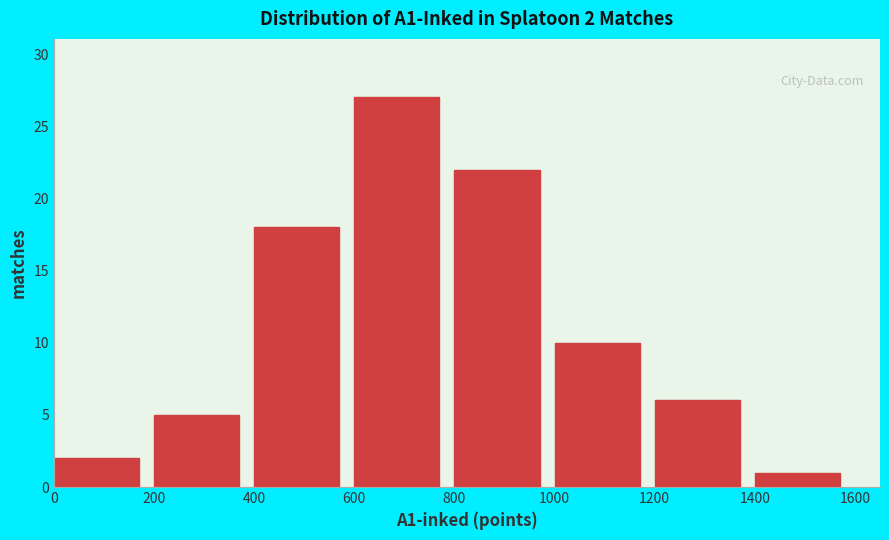

Which range on the x-axis has the tallest bar?

600 to 800